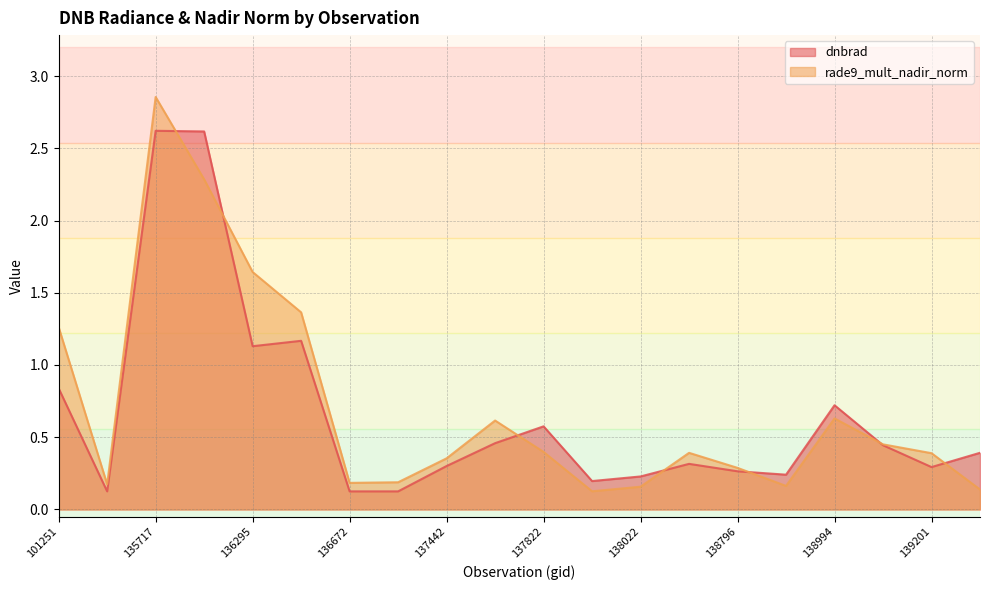

Which series changed the most between 138010 and 138408?

rade9_mult_nadir_norm